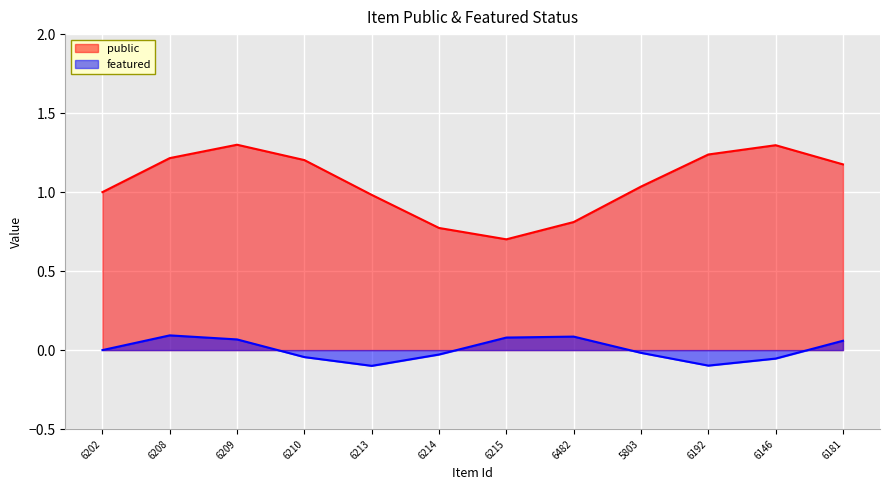

Is the value of featured at 6146 greater than the value of public at 6192?

No